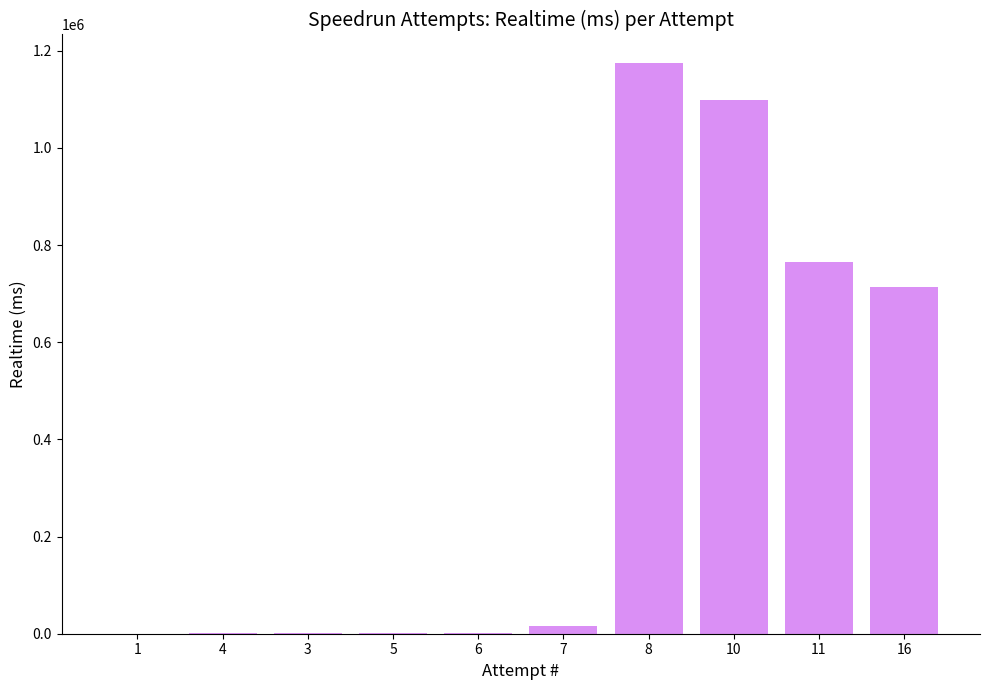

What is the greatest value displayed?

1174535